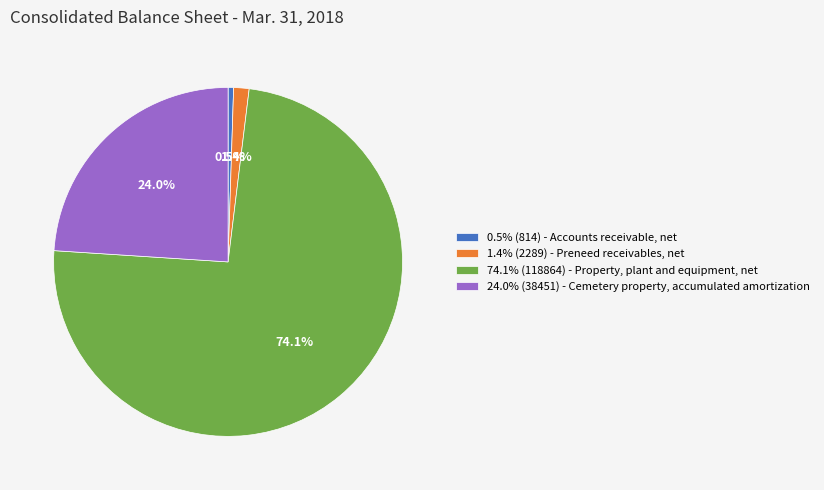

What is the total percentage of 74.1% (118864) - Property, plant and equipment, net and 1.4% (2289) - Preneed receivables, net?

75.5%